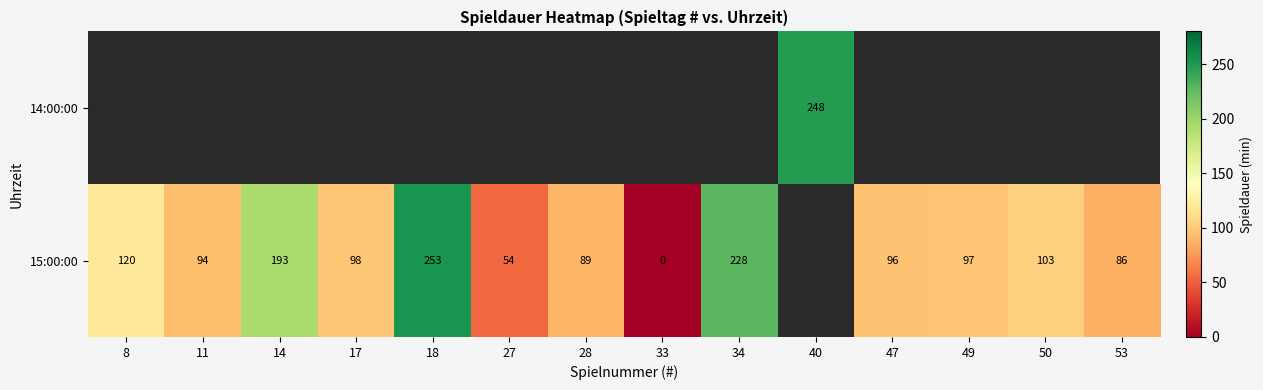

True or false: 15:00:00 has a value of 160 at 47.

False